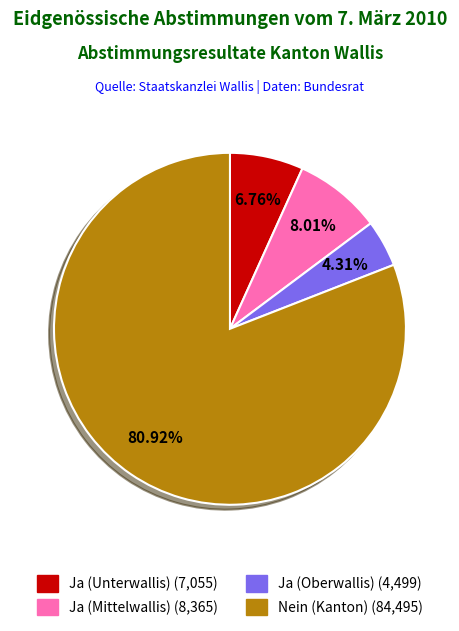

What percentage is the Ja (Mittelwallis) slice, to the nearest percent?

8%